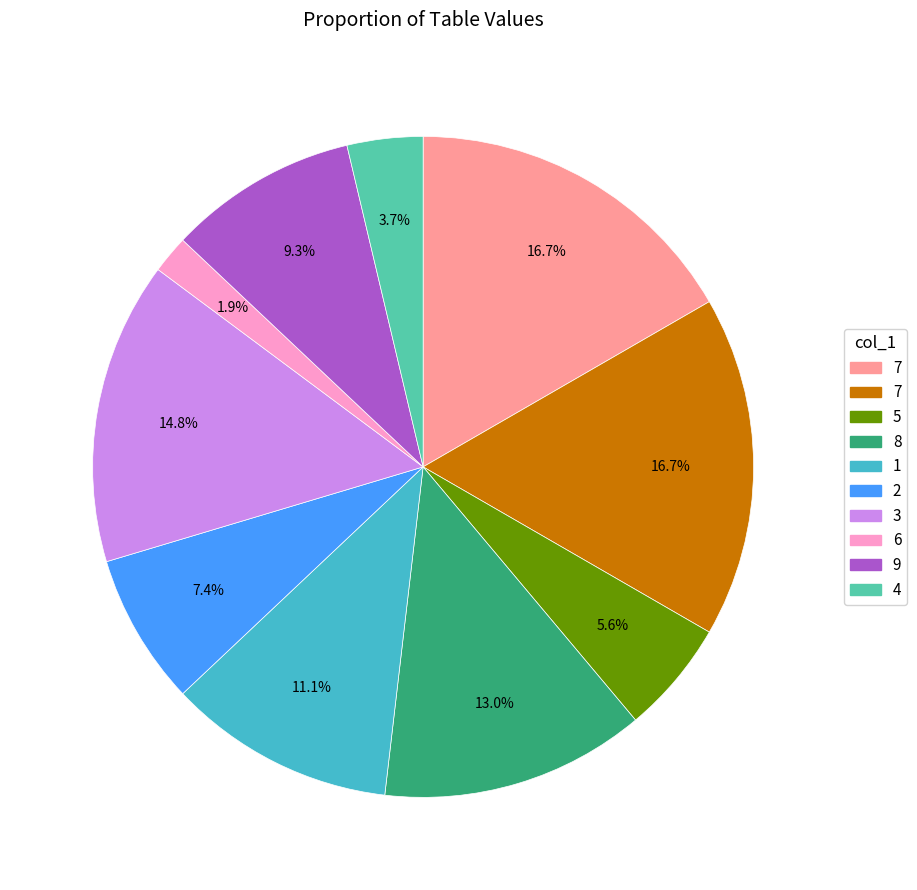

Is there any slice that represents more than half of the pie?

No